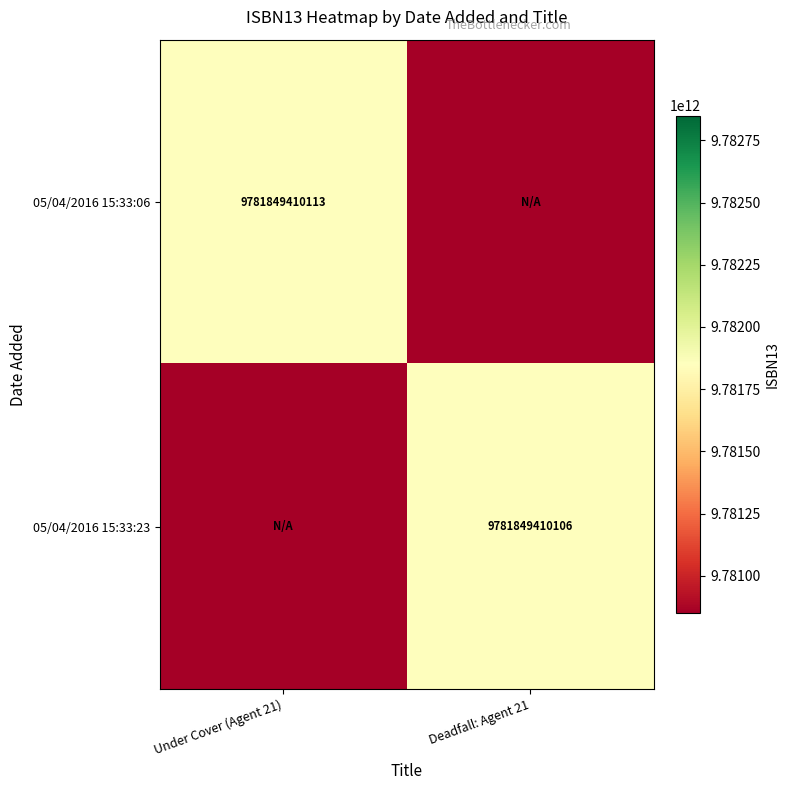

Is the value of 05/04/2016 15:33:23 at Deadfall: Agent 21 greater than the value of 05/04/2016 15:33:06 at Under Cover (Agent 21)?

No